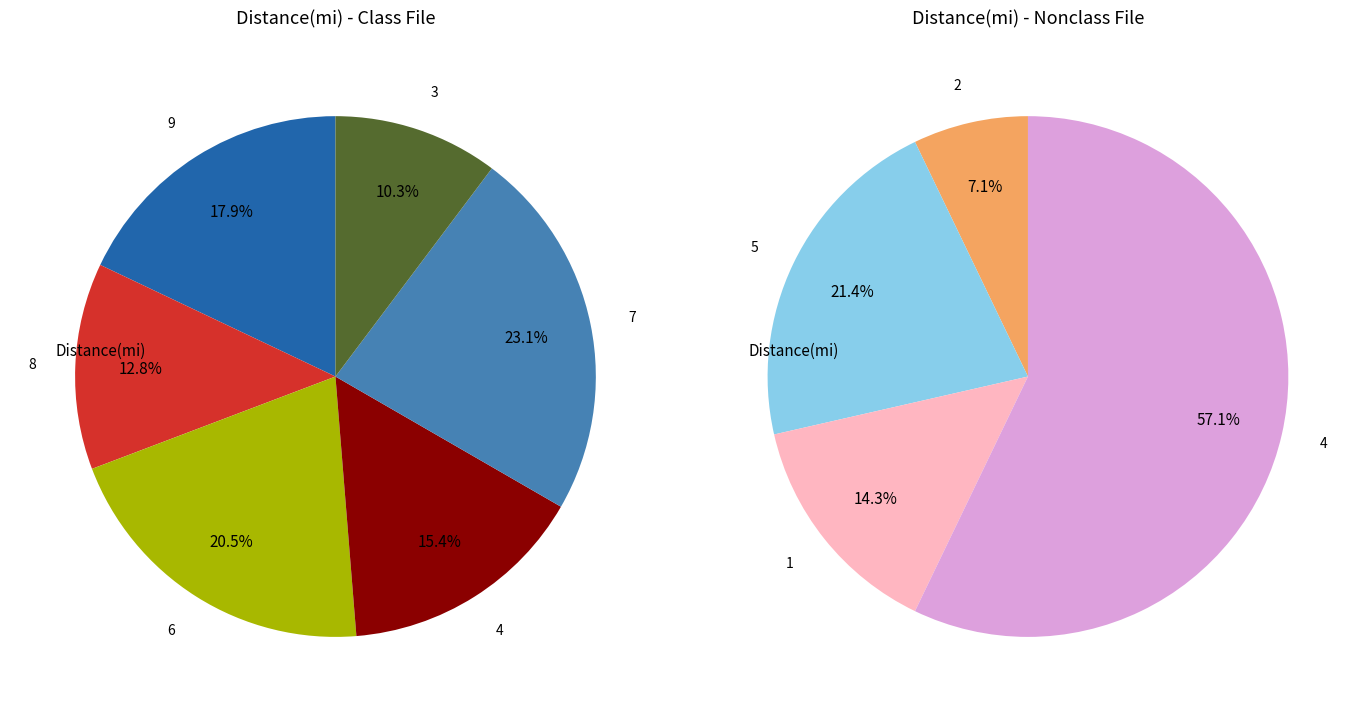

The 1 slice represents 1% of the pie. True or false?

False